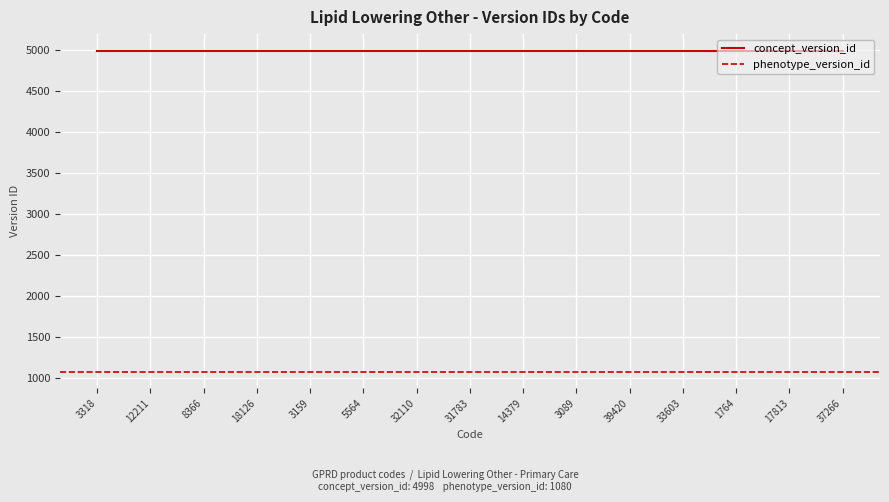

What is the label of the 6th point from the right?

3089